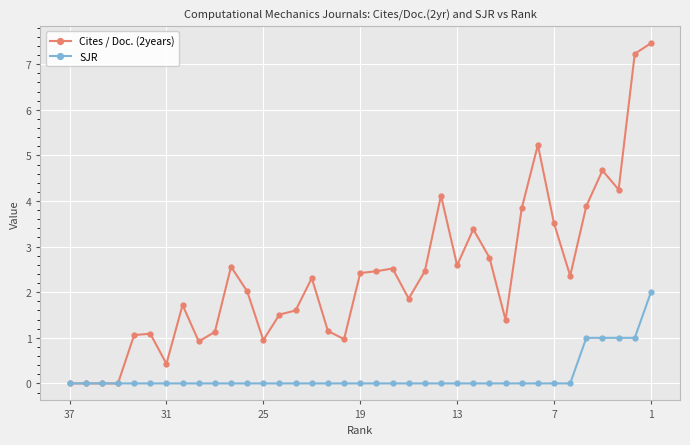

What is the difference between the maximum and minimum values in the SJR series?

2.0